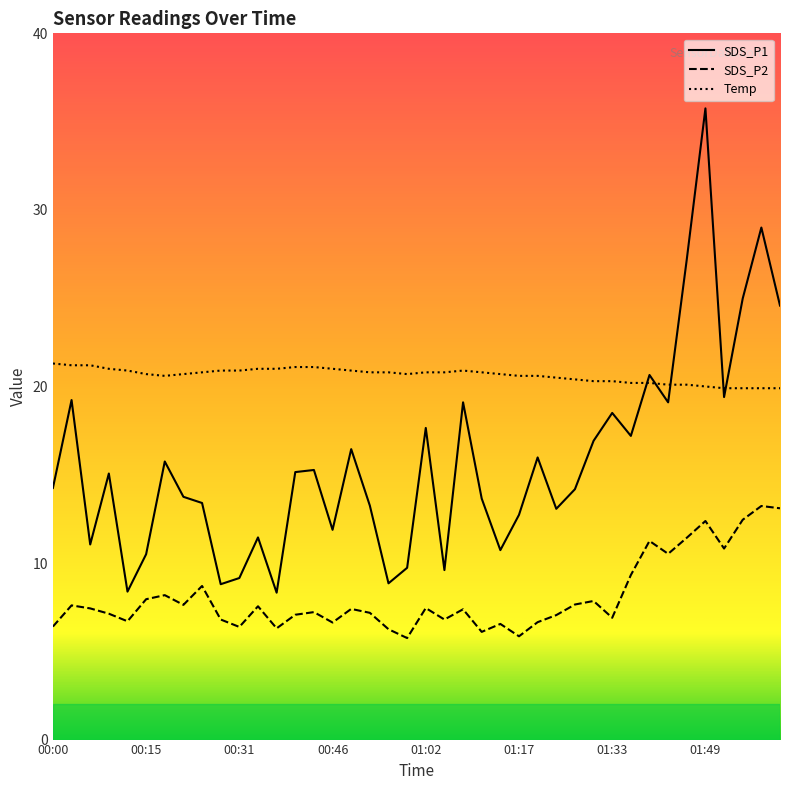

Read the Temp value at 01:08.

20.9